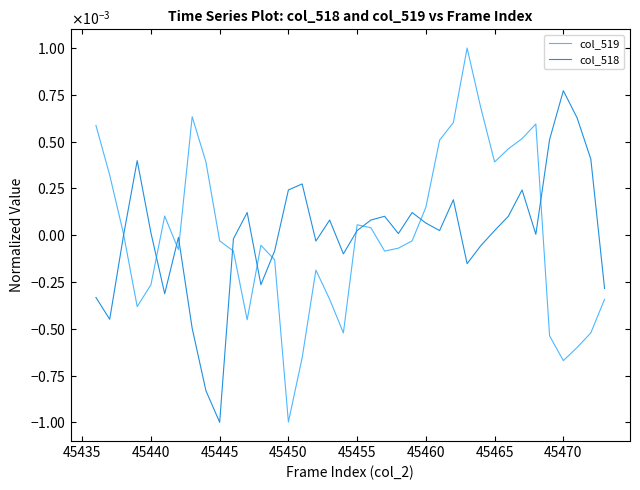

What are all the series names shown in the legend?

col_519, col_518